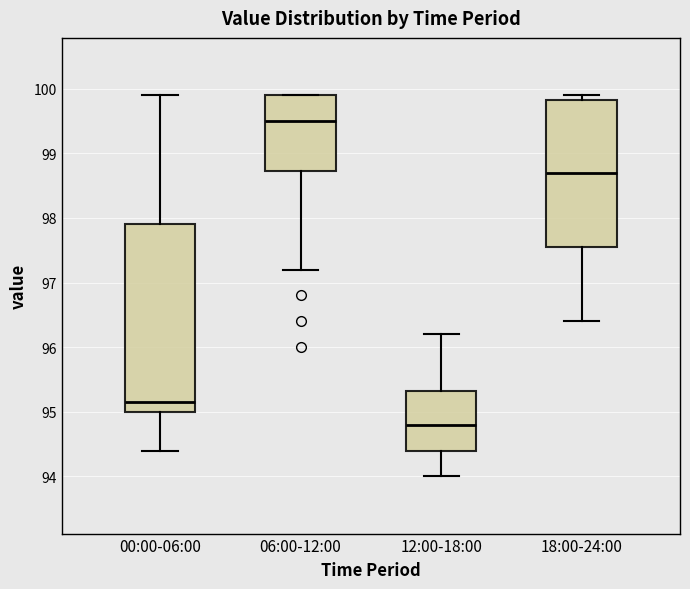

Which box is the tallest, from its lower edge to its upper edge?

00:00-06:00